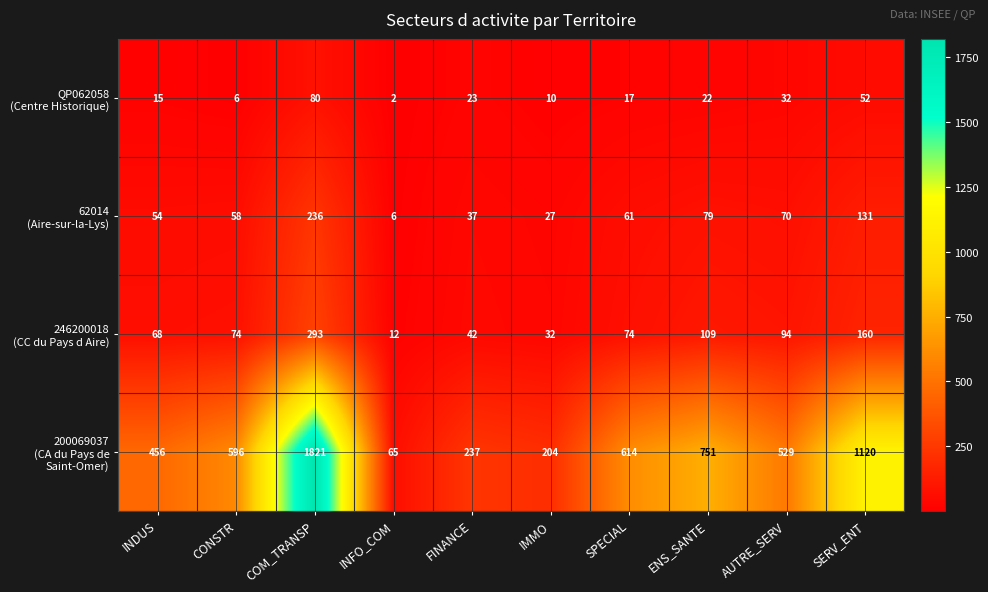

At how many categories does at least one series exceed 385?

7